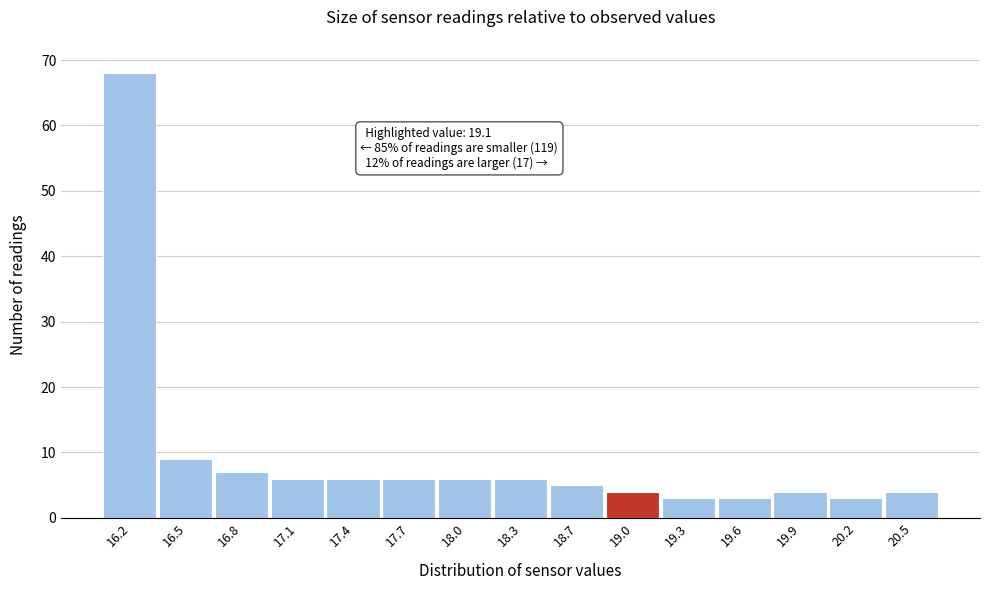

Reading left to right, extract all data points from this chart.

16.2=68	16.5=9	16.8=7	17.1=6	17.4=6	17.7=6	18.0=6	18.3=6	18.7=5	19.0=4	19.3=3	19.6=3	19.9=4	20.2=3	20.5=4